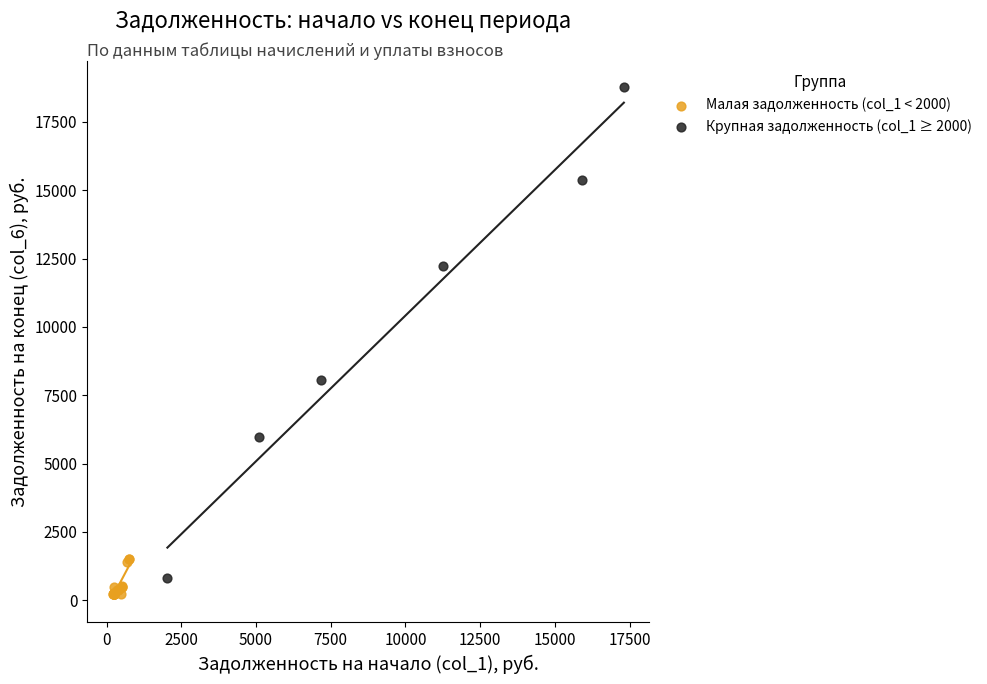

Which series contains the highest Y value?

Крупная задолженность (col_1 ≥ 2000)